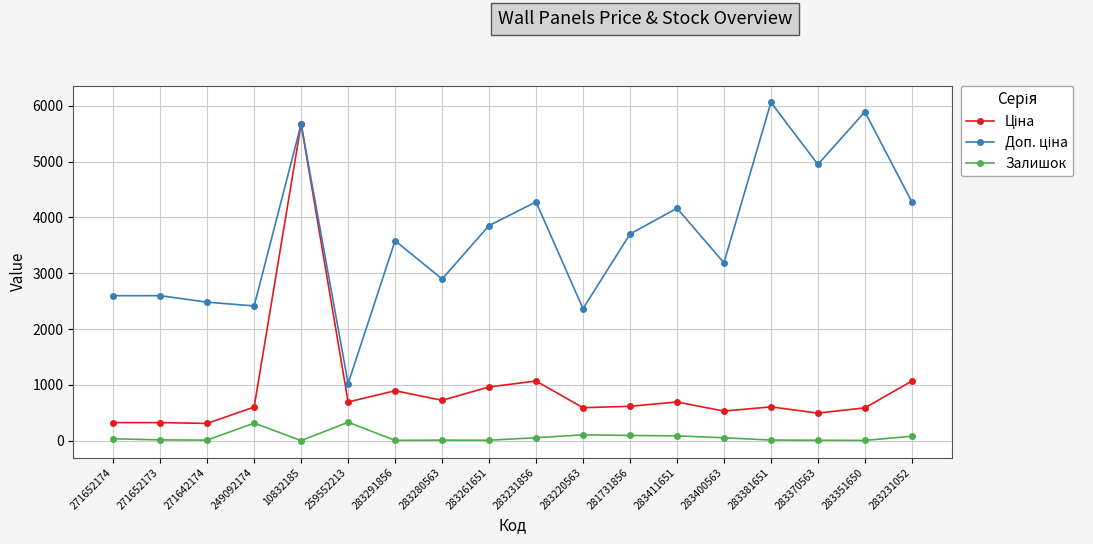

What is the sum of all Залишок values?

1238.0